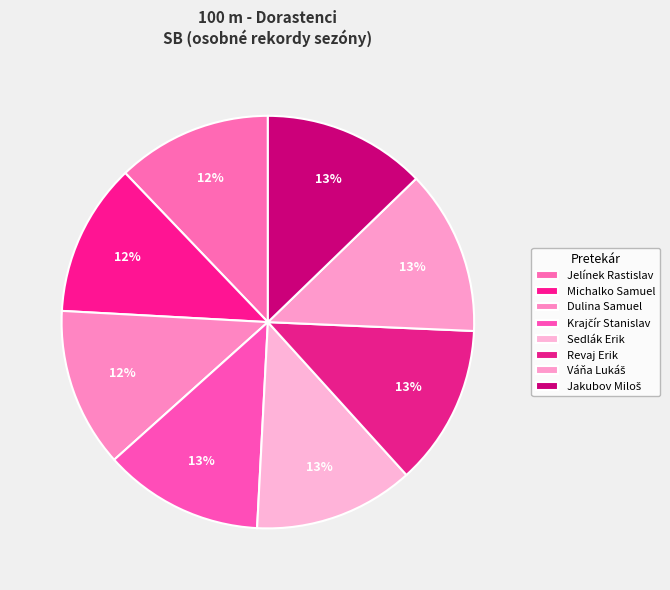

How many segments does this pie chart have?

8